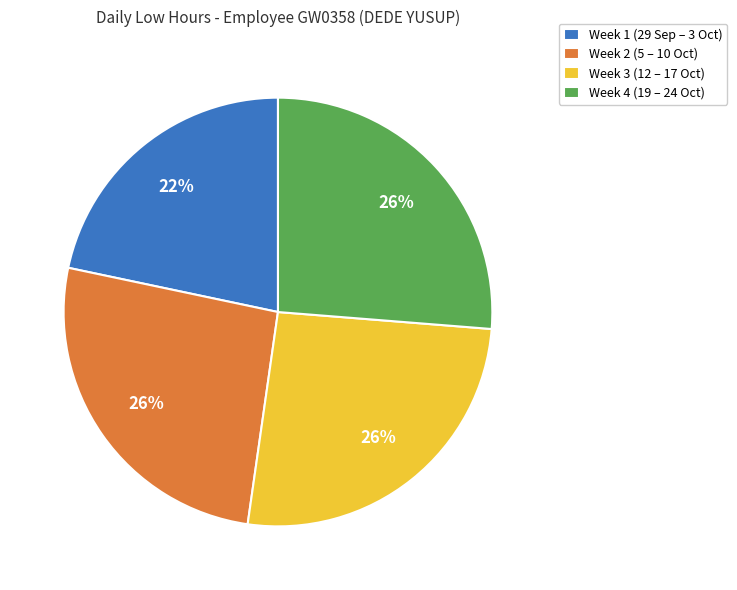

To the nearest percent, what percentage of the pie is Week 3 (12 – 17 Oct)?

26%